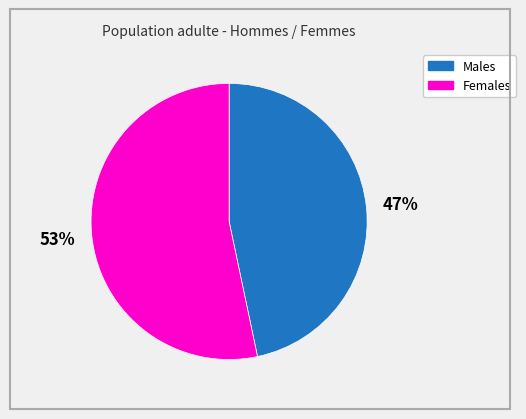

Count the number of slices in the pie.

2